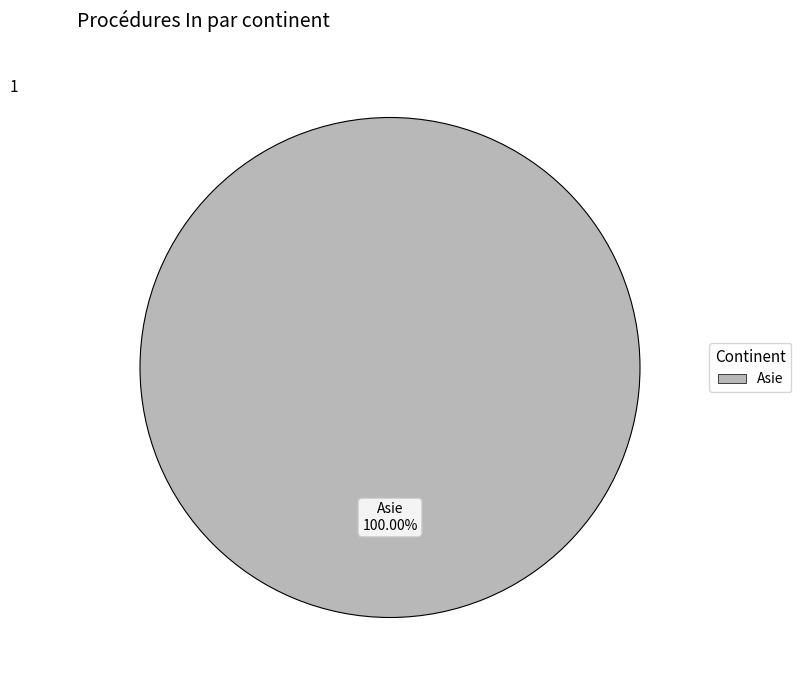

Is there any slice that represents more than half of the pie?

Yes